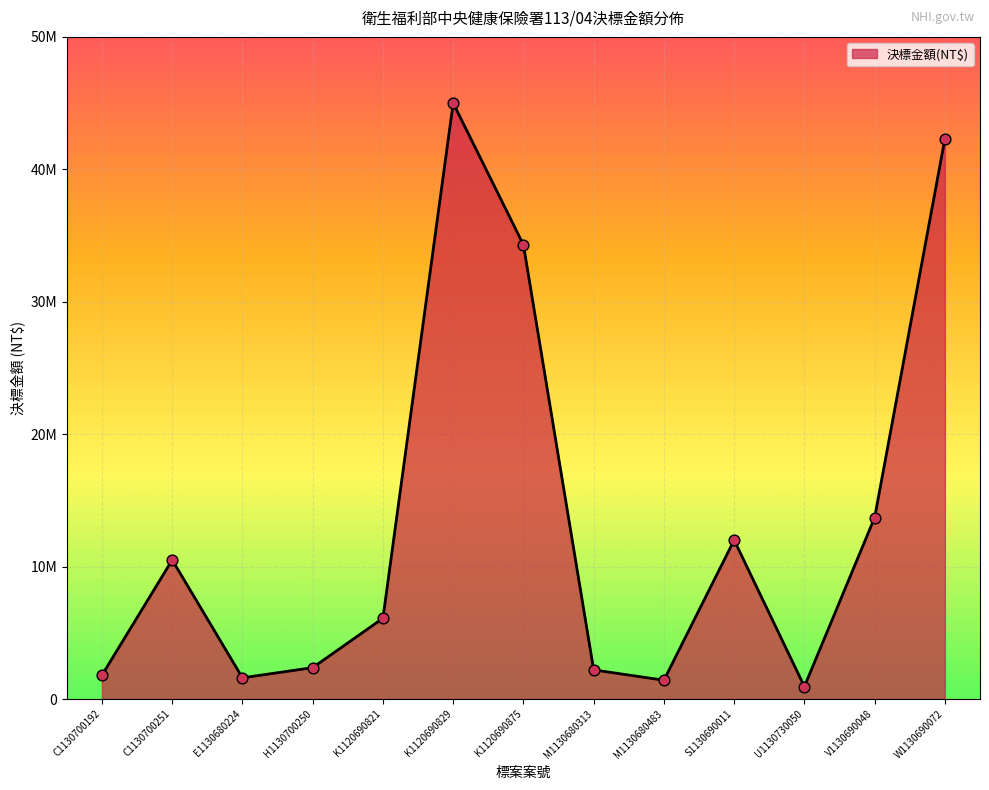

What is the change in value from K1120690821 to W1130690072?

+36200000